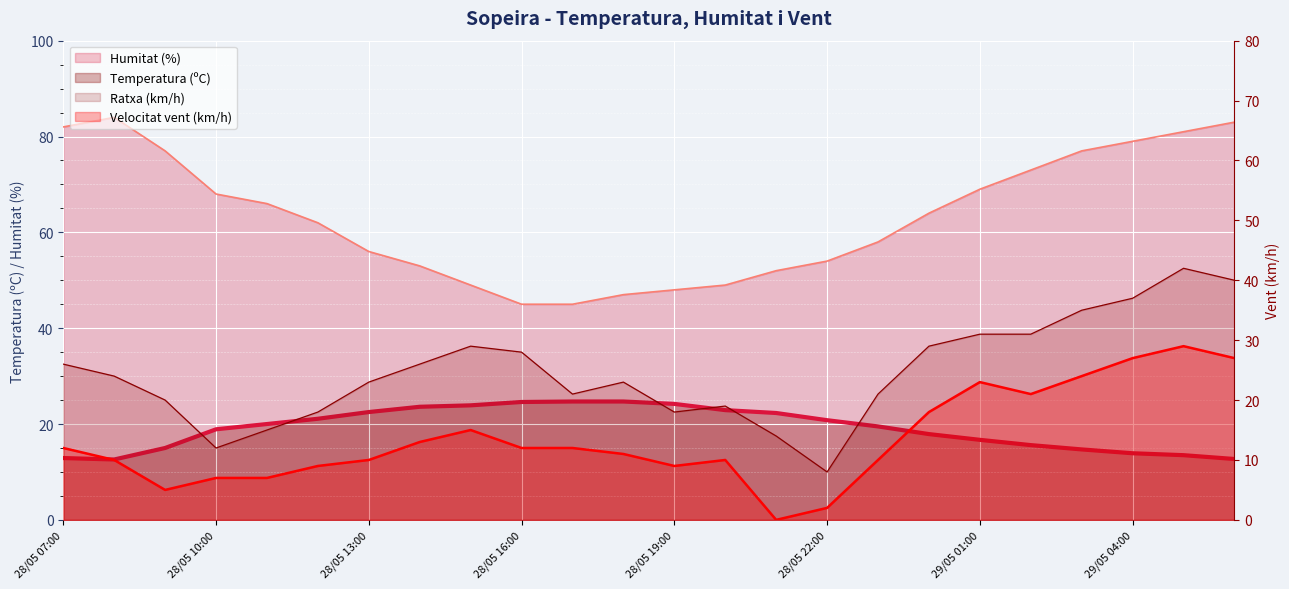

What are all the series names shown in the legend?

Temperatura (ºC), Humitat (%), Velocitat del vent (km/h), Ratxa (km/h)